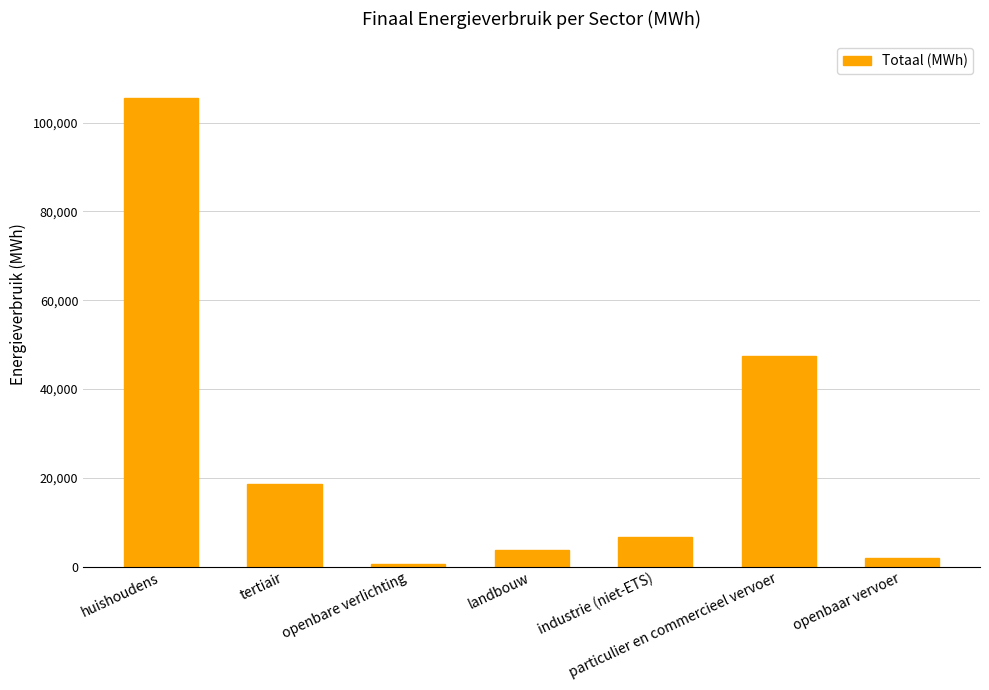

Which label corresponds to the smallest value in the chart?

openbare verlichting